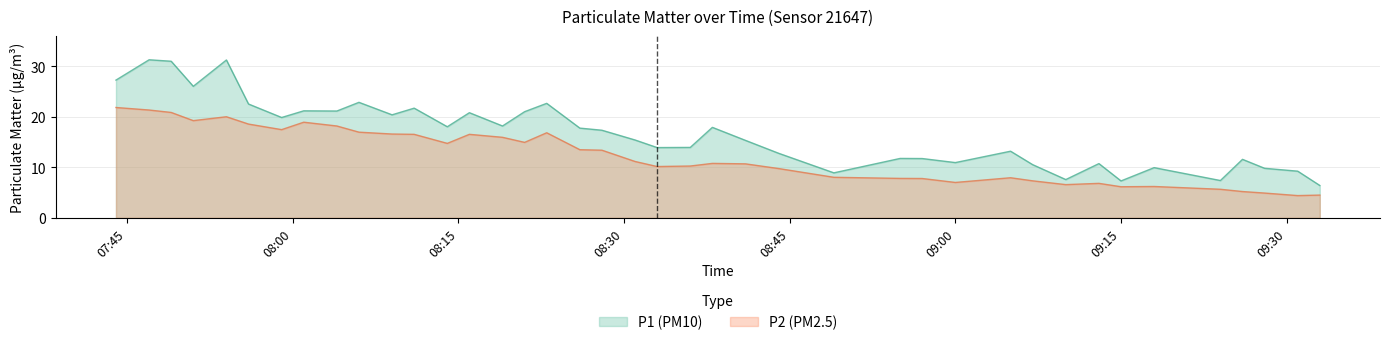

What is the total value across all series at 09:18?

16.1